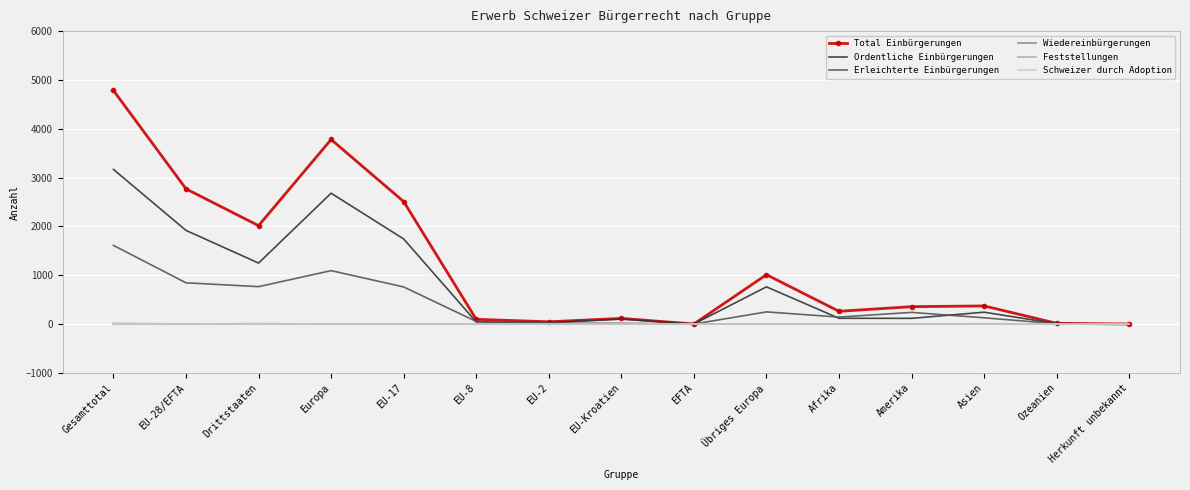

Which series changed the most between EU-28/EFTA and EU-2?

Total Einbürgerungen